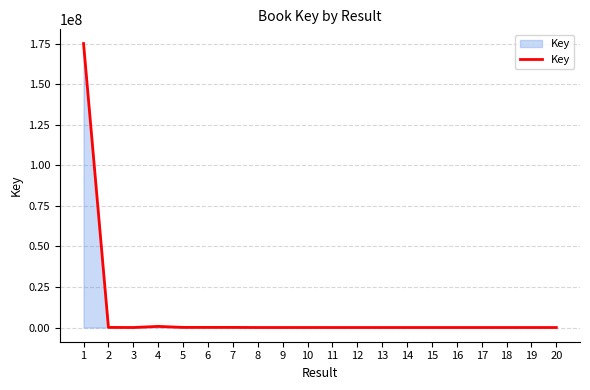

What is the greatest value displayed?

175065573